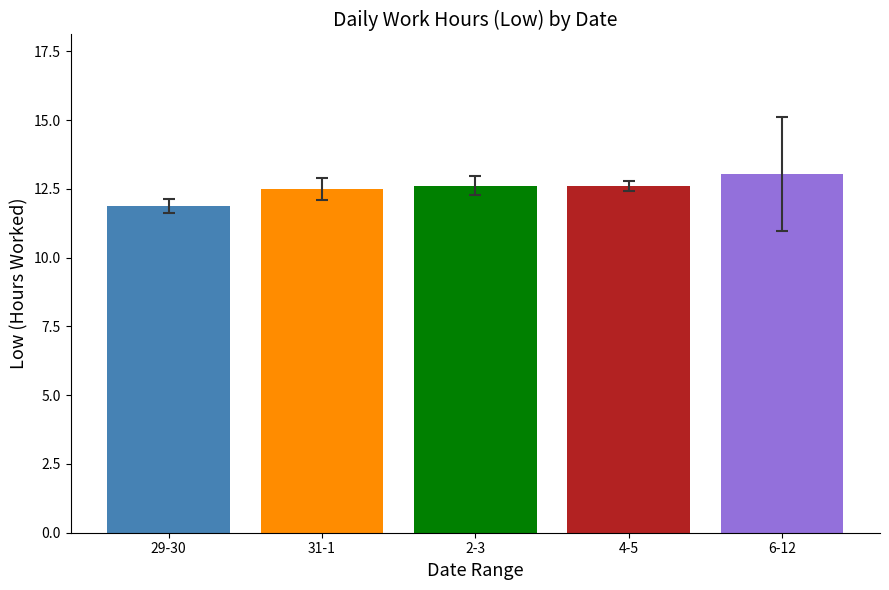

At which label is the value closest to 12?

29-30